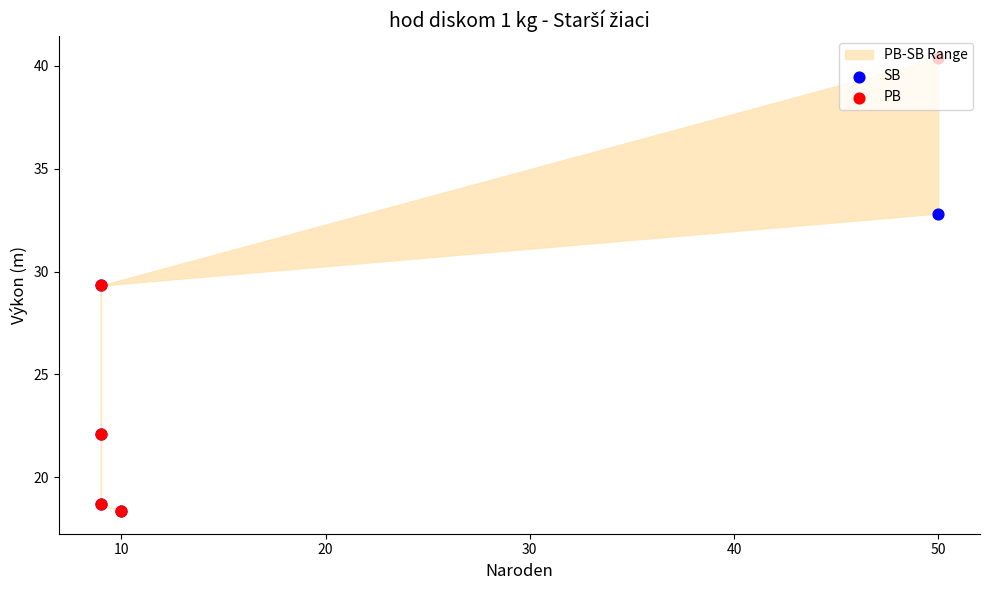

Which series reaches the maximum Y coordinate?

PB